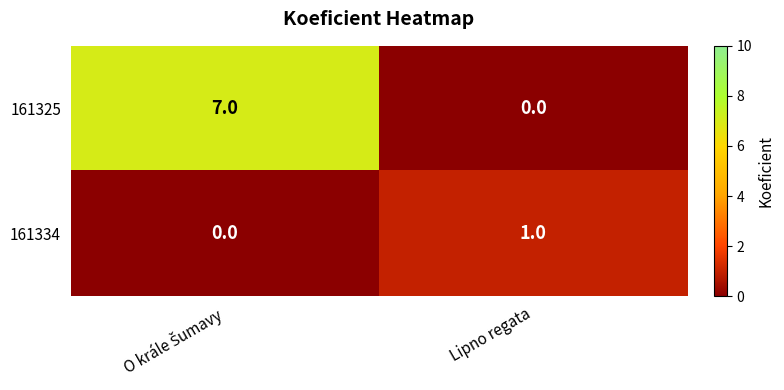

Is it true that 161334 equals 0 at Lipno regata?

False